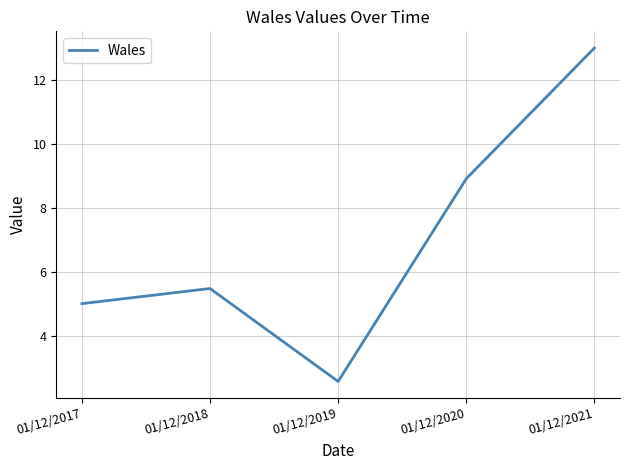

Where is the data nearest to the value 7?

01/12/2018